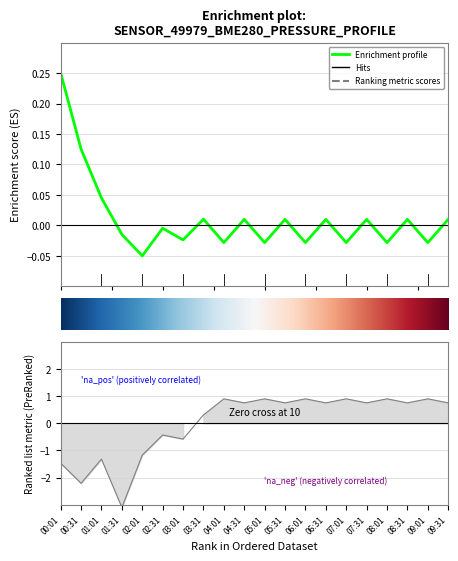

What is the value of the temperature point at the 5th from the left?

-1.2